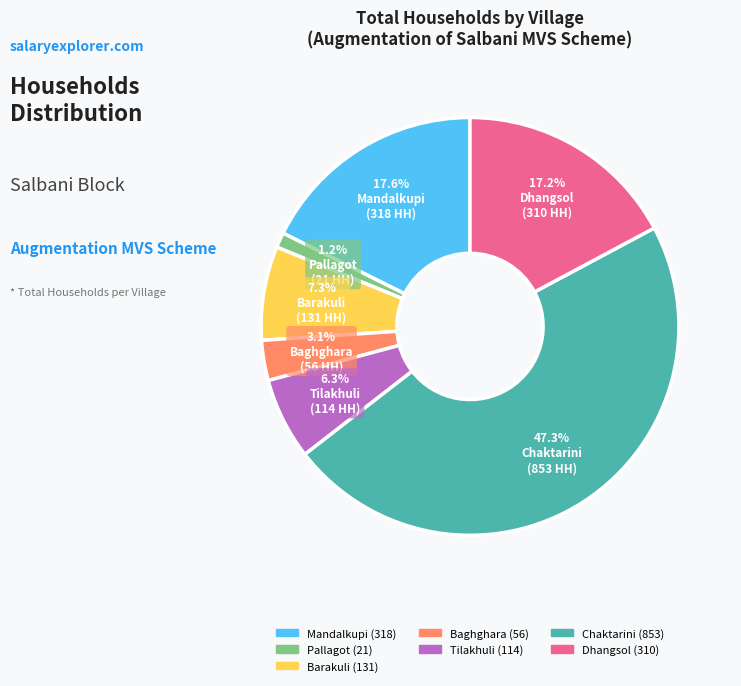

Is there any slice that represents more than half of the pie?

No